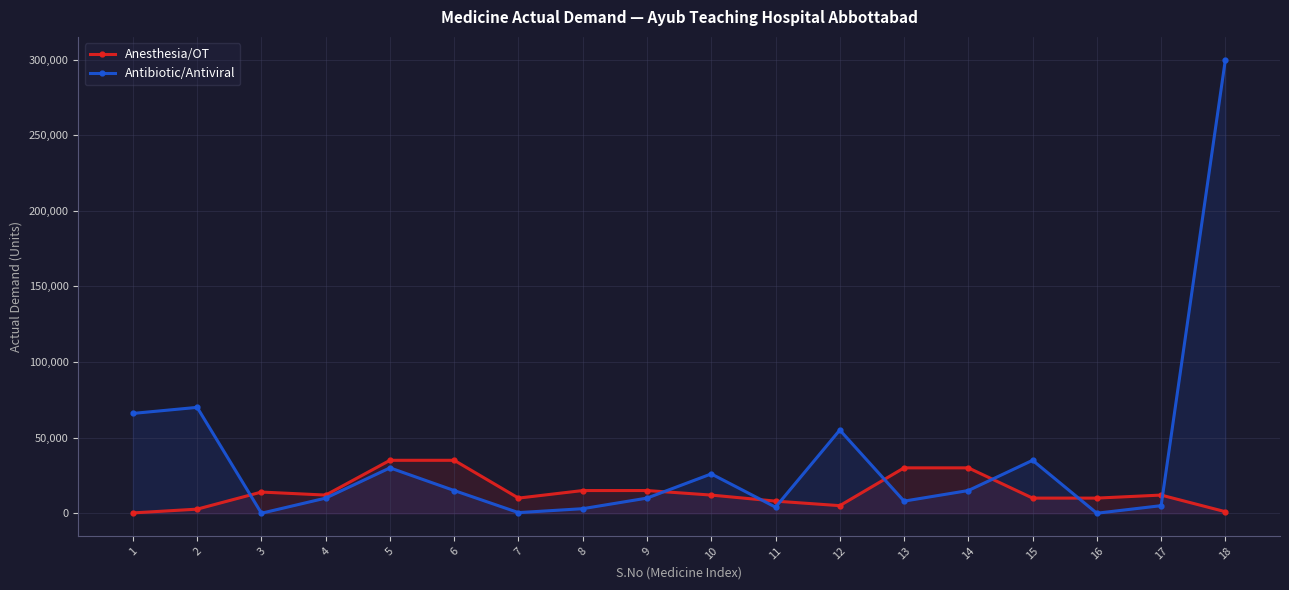

Which series has the largest total across all categories?

Antibiotic/Antiviral